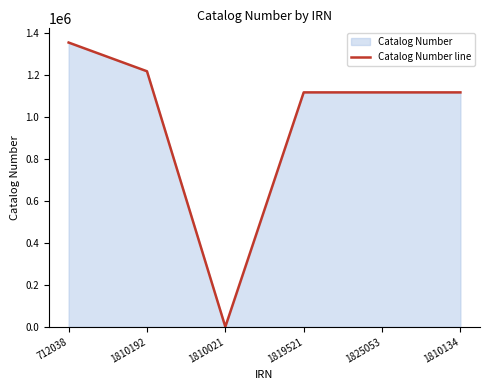

How many data points does each series have?

6